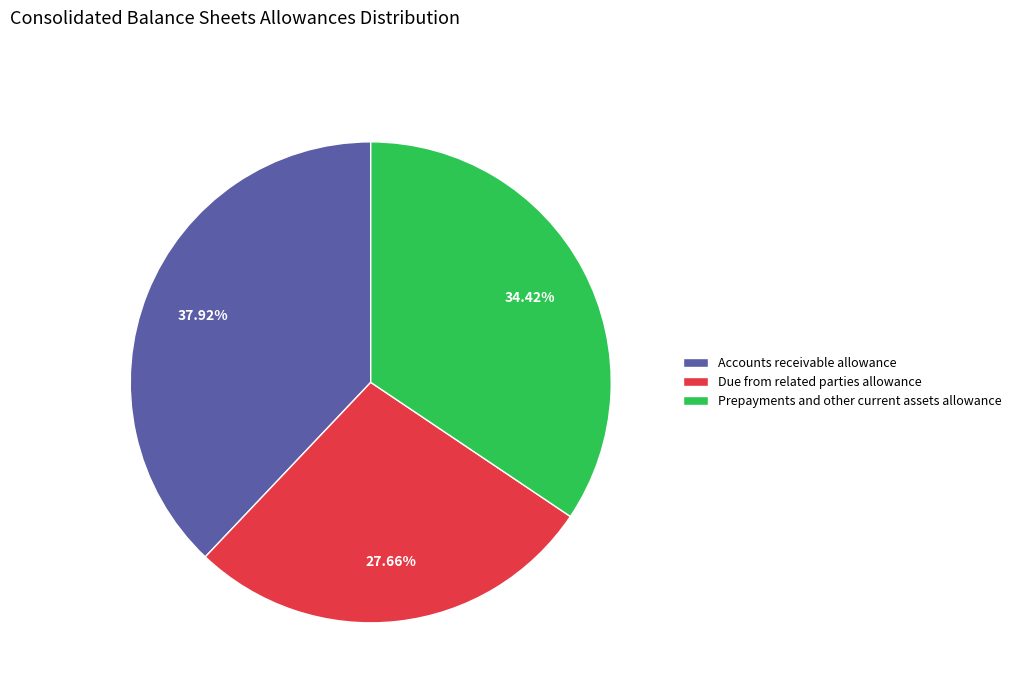

To the nearest percent, what is the difference between the largest and smallest slice percentages?

10%